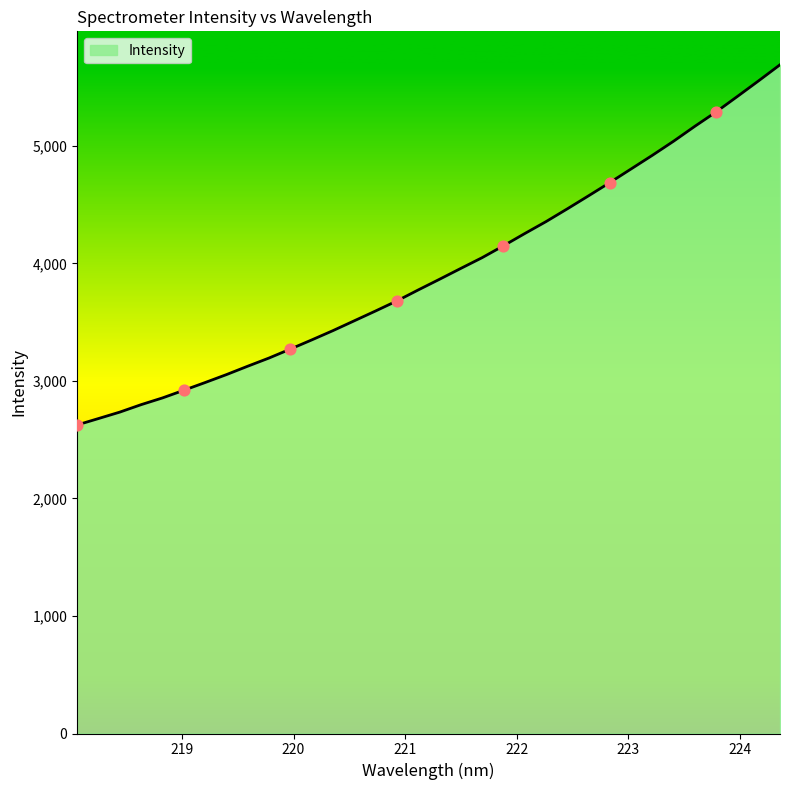

What is the greatest value displayed?

5691.2